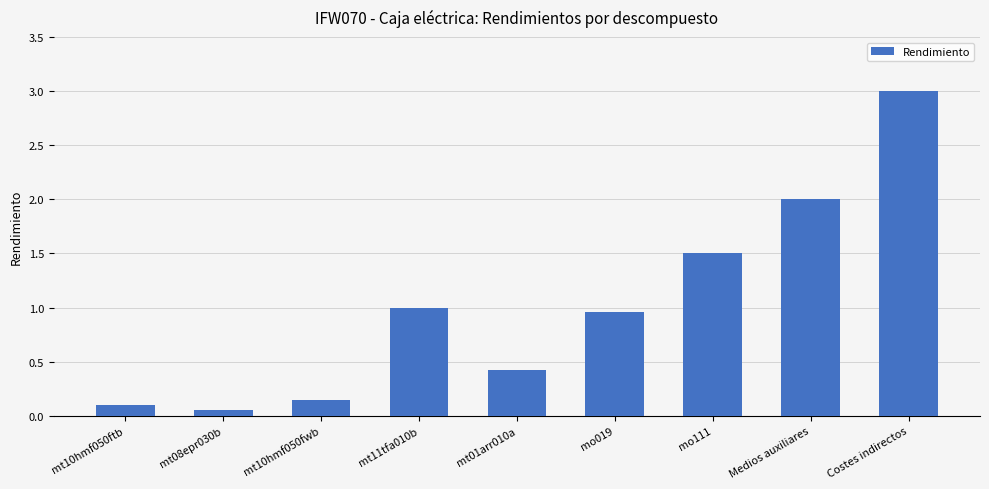

What is the difference between the maximum and second lowest values?

2.9